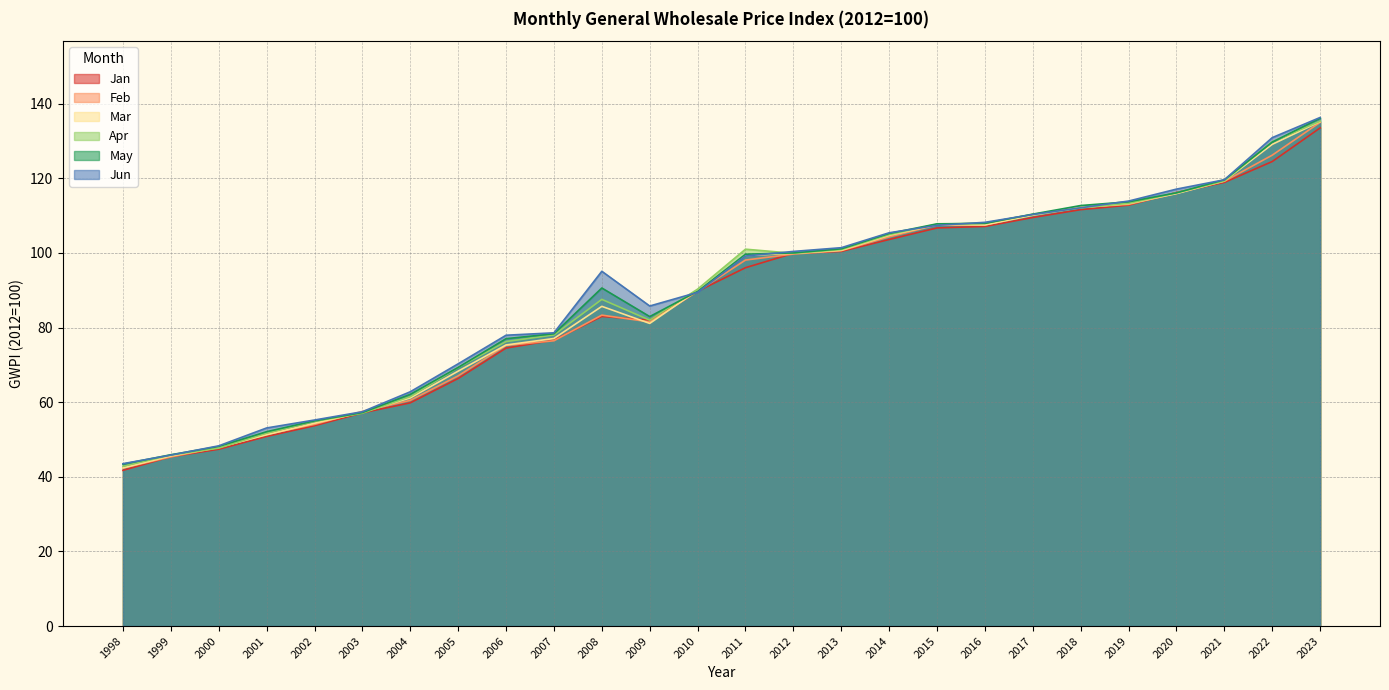

Does the chart display data point markers on the line(s)?

No